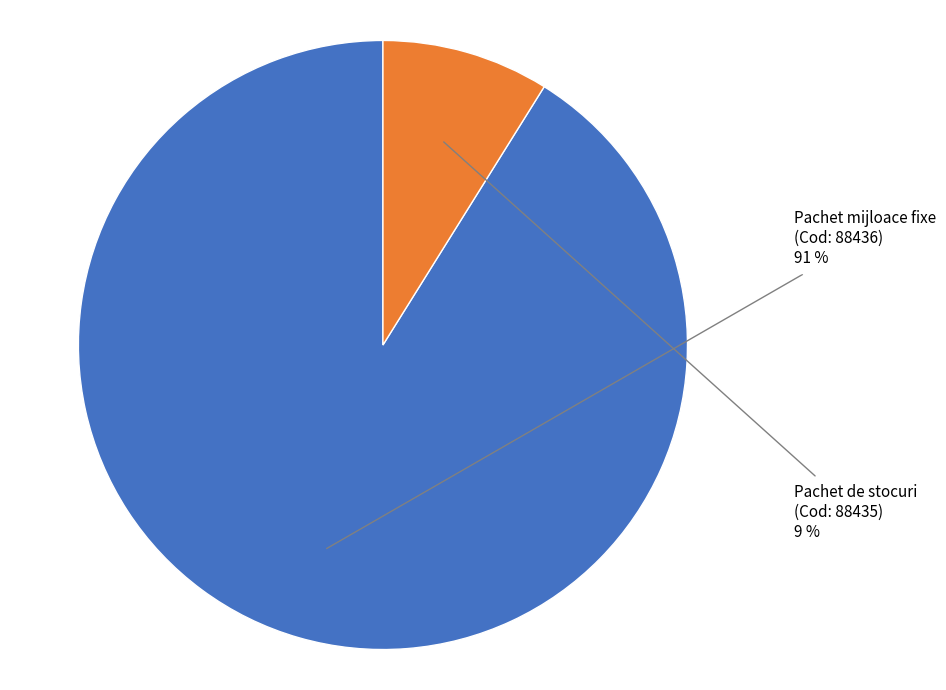

To the nearest percent, what is the average slice percentage?

50%